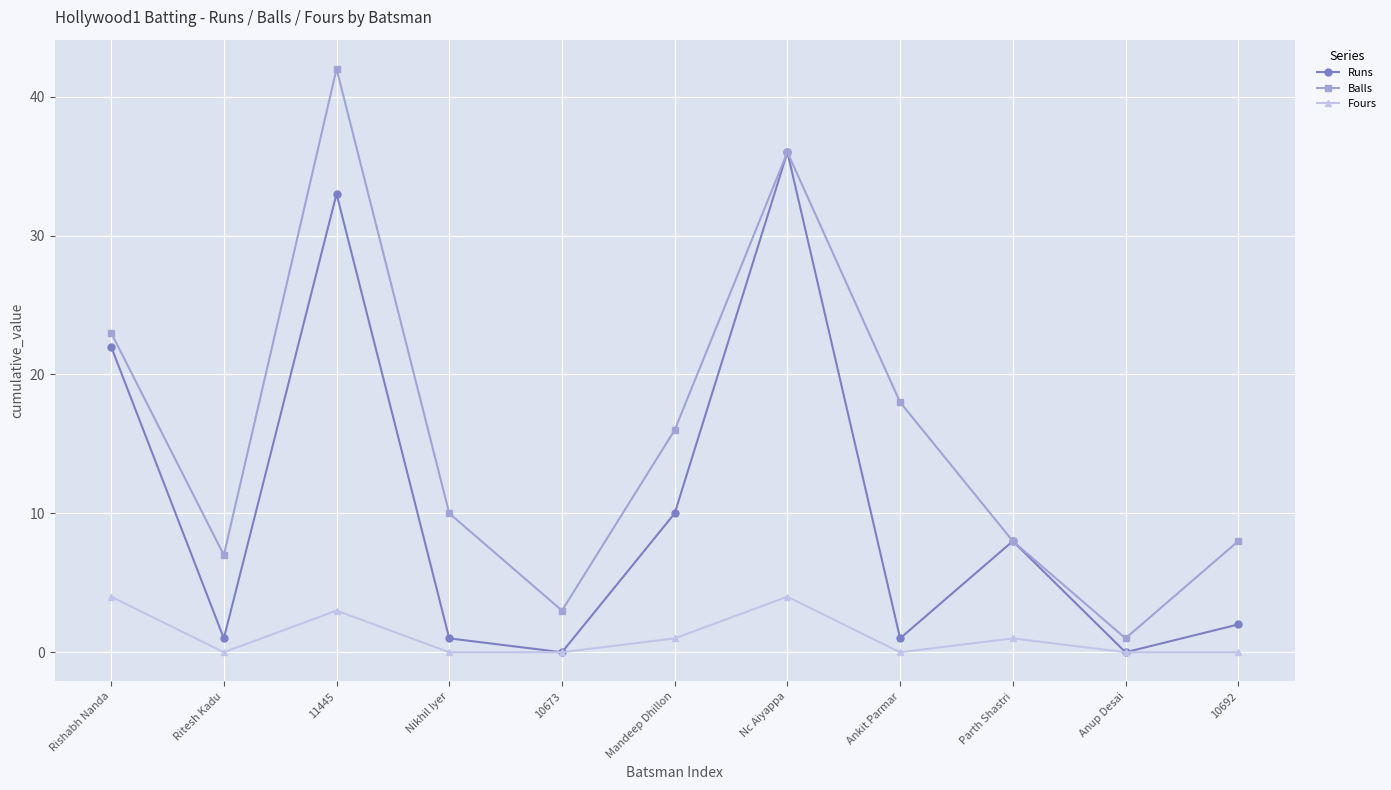

Reading left to right, transcribe all the data shown in this chart.

Runs: 22	1	33	1	0	10	36	1	8	0	2
Balls: 23	7	42	10	3	16	36	18	8	1	8
Fours: 4	0	3	0	0	1	4	0	1	0	0